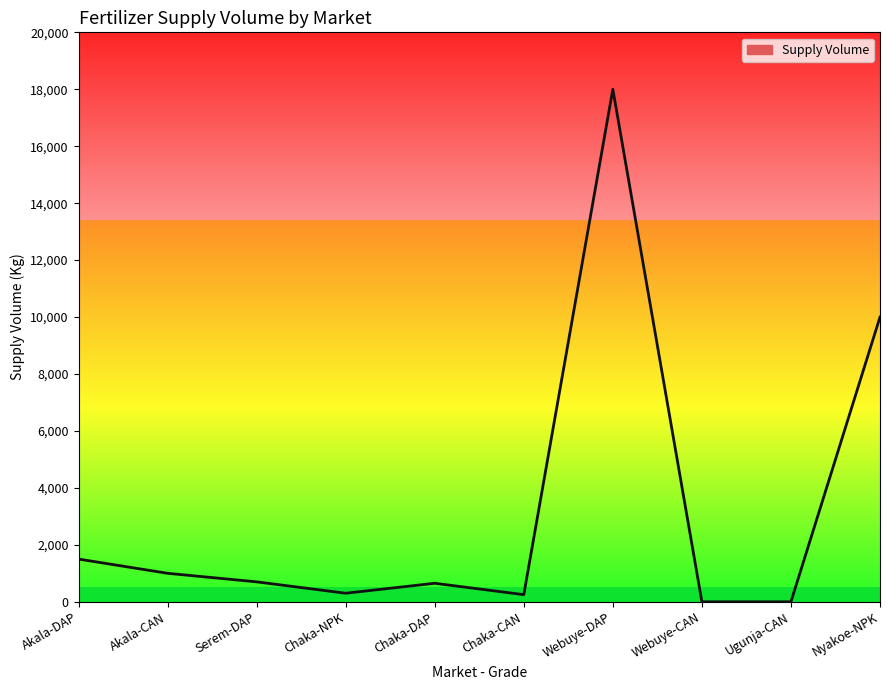

How many interior local peaks (higher than both neighbors) does the data have?

2